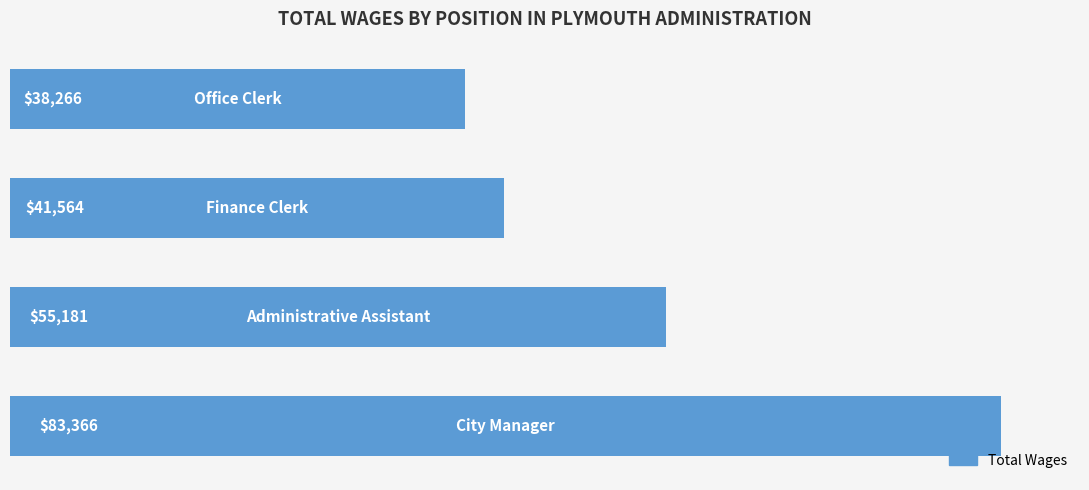

What is the greatest value displayed?

83366